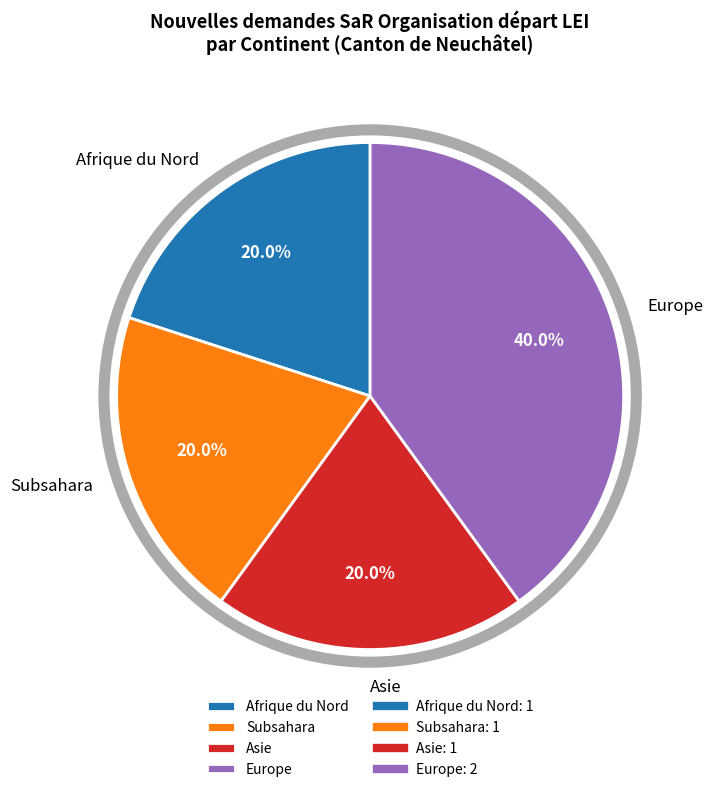

Is there any slice that represents more than half of the pie?

No